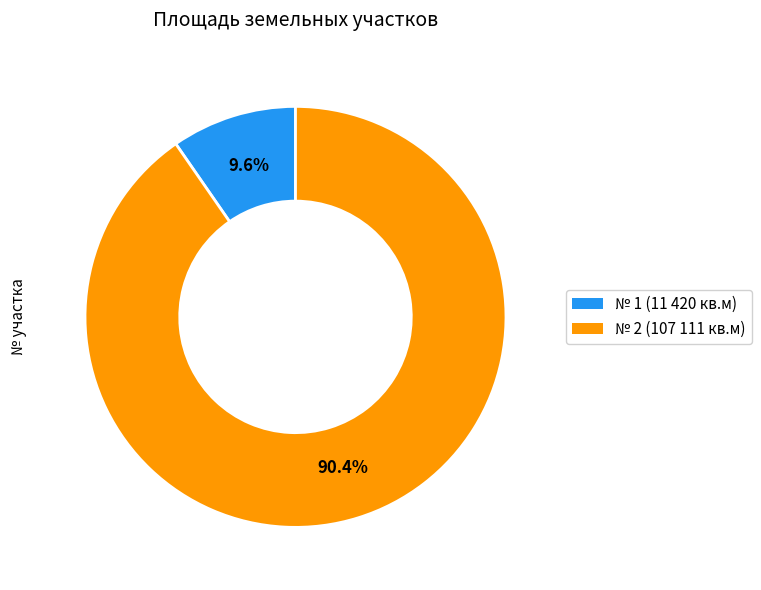

Is there any slice that represents more than half of the pie?

Yes